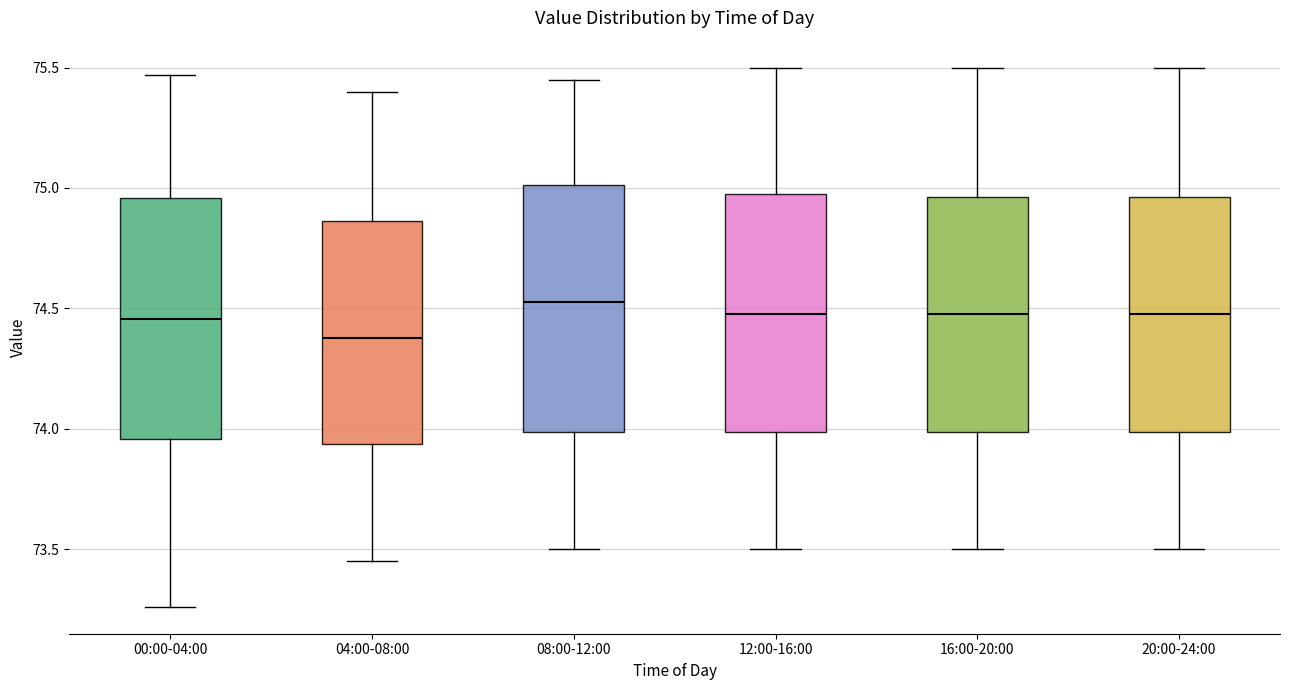

Reading left to right, read every box against the y-axis: the position of its median line, the range the box covers, and the ends of its whiskers. The values are not printed on the chart, so give them approximately, as read against the axis.

00:00-04:00: median 74.45, box 73.95 to 74.95, whiskers 73.25 to 75.45
04:00-08:00: median 74.40, box 73.95 to 74.85, whiskers 73.45 to 75.40
08:00-12:00: median 74.55, box 74.00 to 75.00, whiskers 73.50 to 75.45
12:00-16:00: median 74.50, box 74.00 to 75.00, whiskers 73.50 to 75.50
16:00-20:00: median 74.50, box 74.00 to 74.95, whiskers 73.50 to 75.50
20:00-24:00: median 74.50, box 74.00 to 74.95, whiskers 73.50 to 75.50